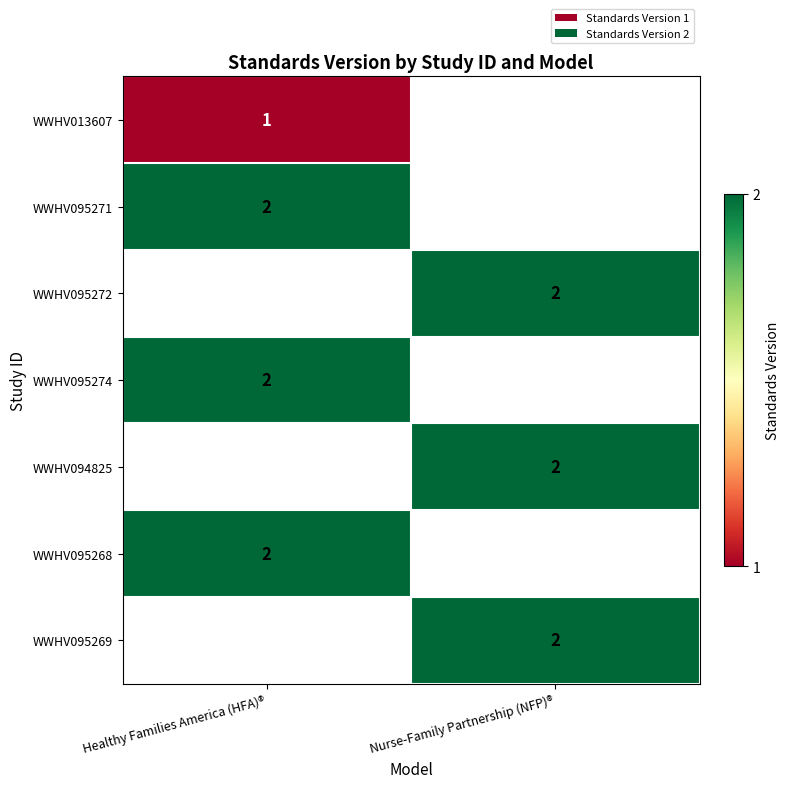

The WWHV095269 series shows 1 at Nurse-Family Partnership (NFP)®. True or false?

False